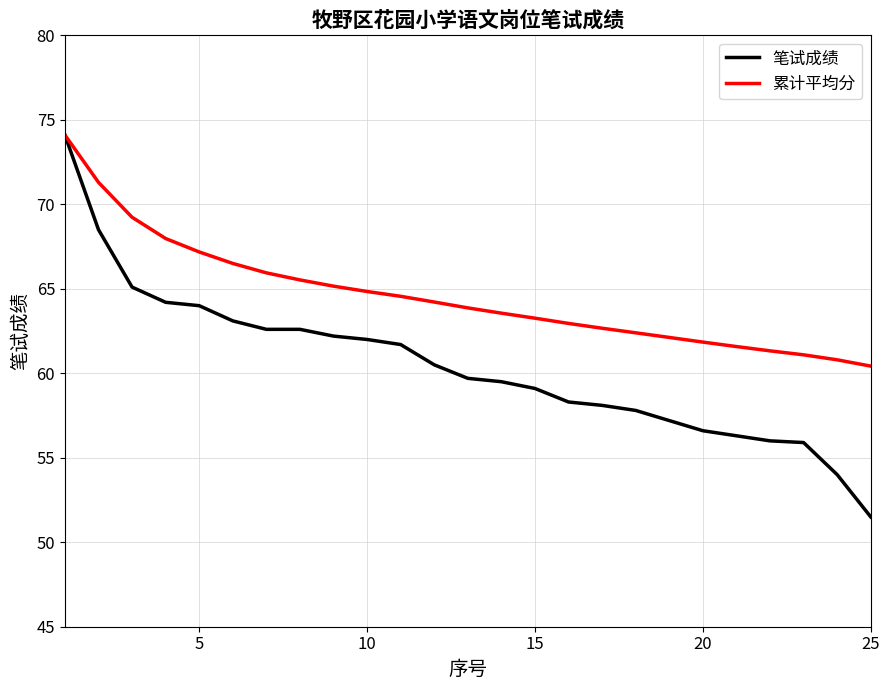

Which series has the widest spread of values?

笔试成绩